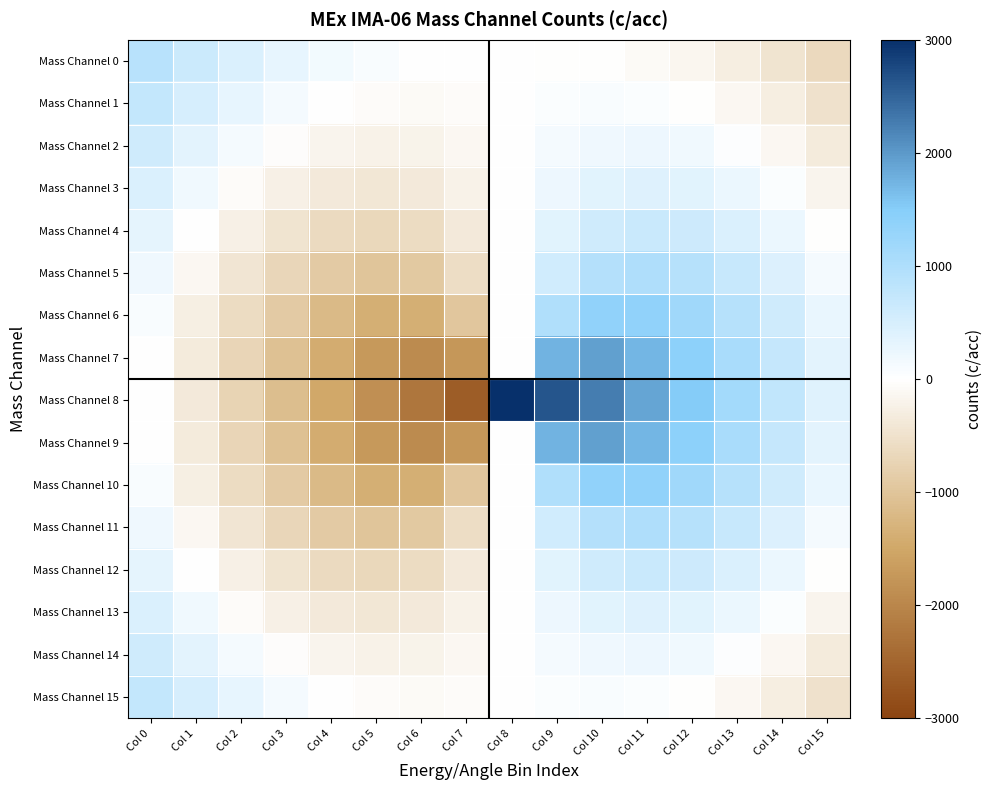

How many data points does each series have?

16